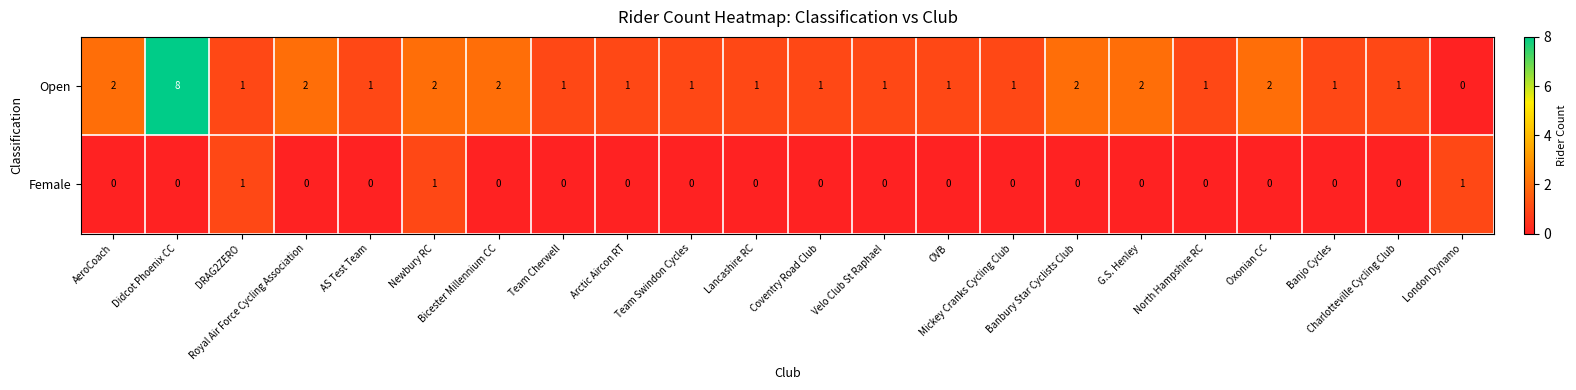

Rank the series by their maximum value, from highest to lowest.

Open, Female